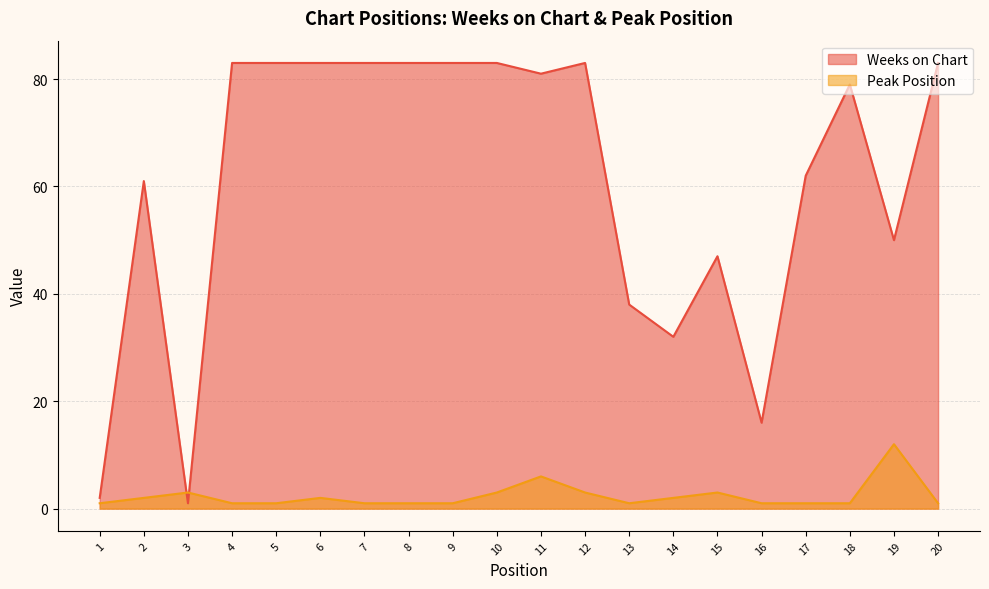

After their last crossing, which series has the higher values: Peak Position or Weeks on Chart?

Weeks on Chart